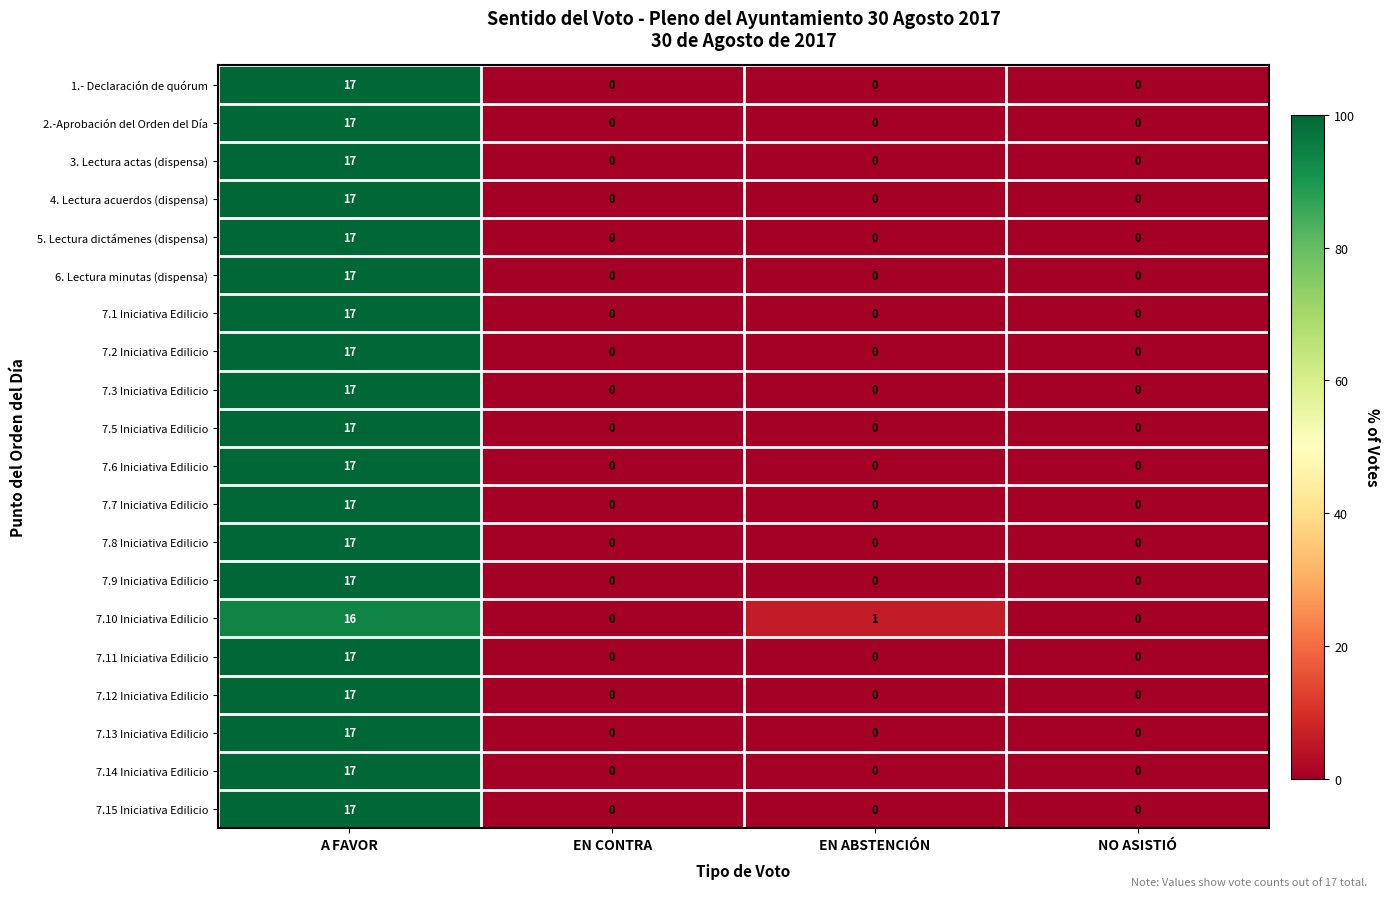

At which label does 7.2 Iniciativa Edilicio reach its peak?

A FAVOR